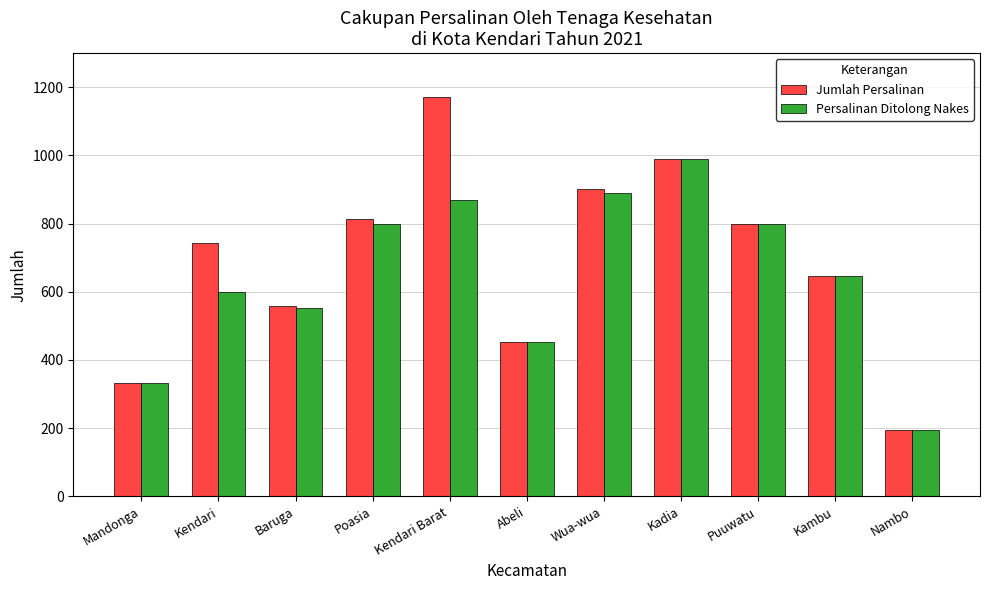

What is the average value of the Jumlah Persalinan series?

691